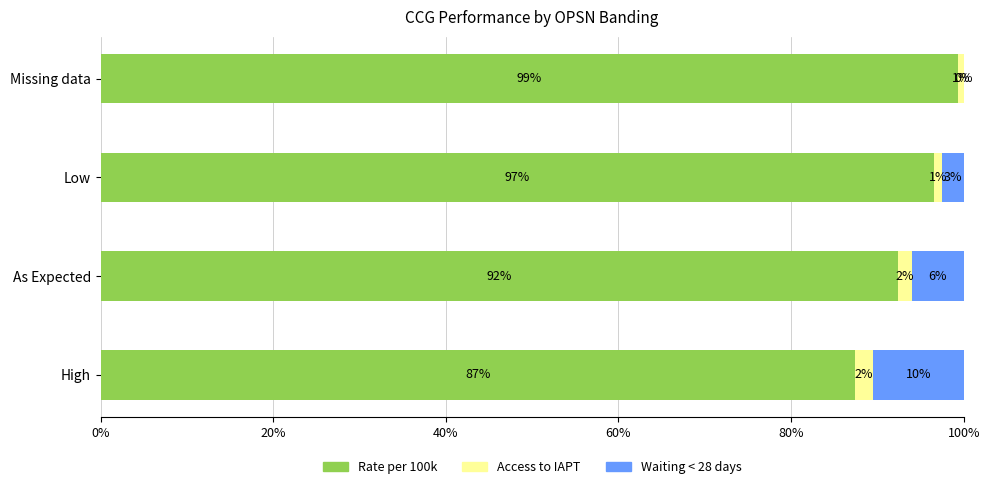

The value of Rate per 100k at Missing data is 131.0. True or false?

False